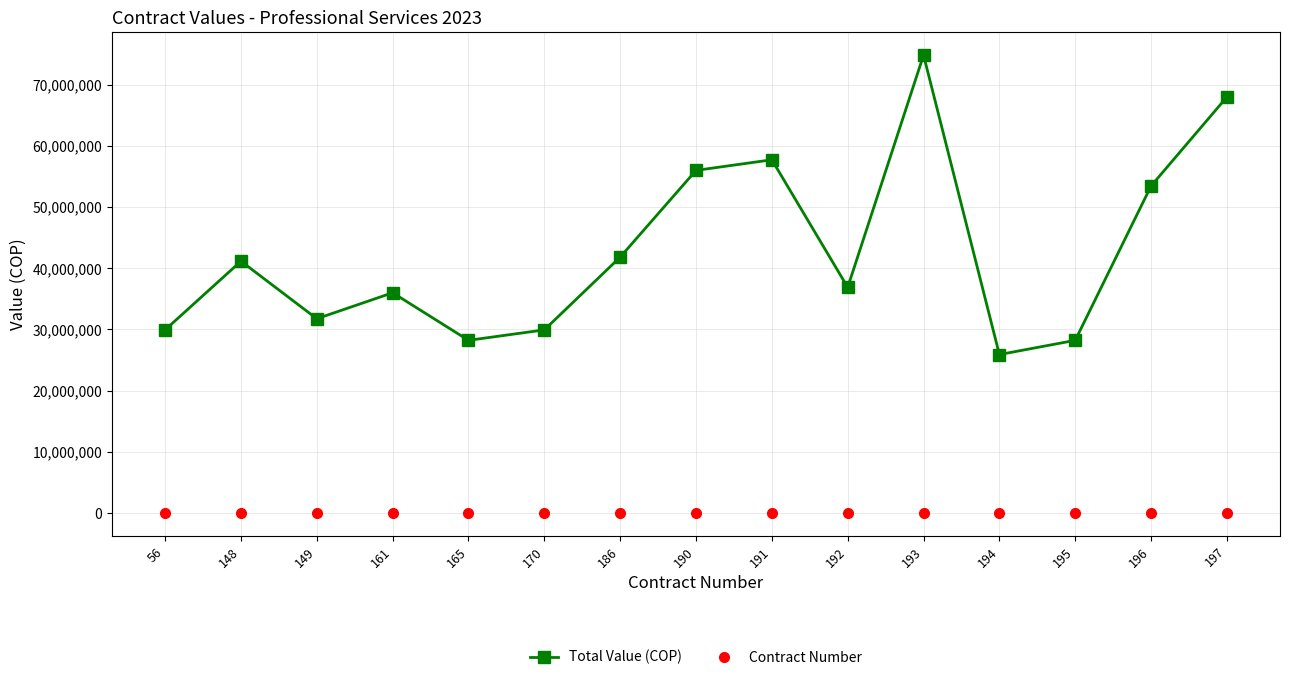

How many data points in Total Value (COP) are less than 36885330?

7